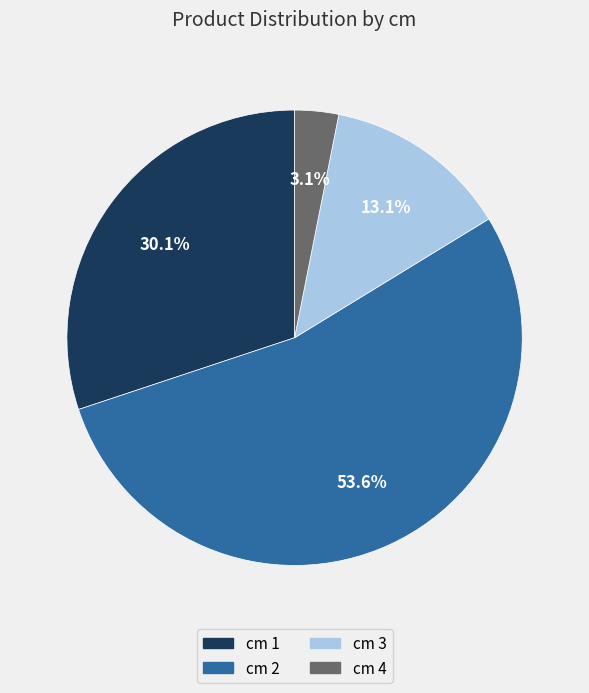

What portion of the pie excludes cm 3?

86.9%